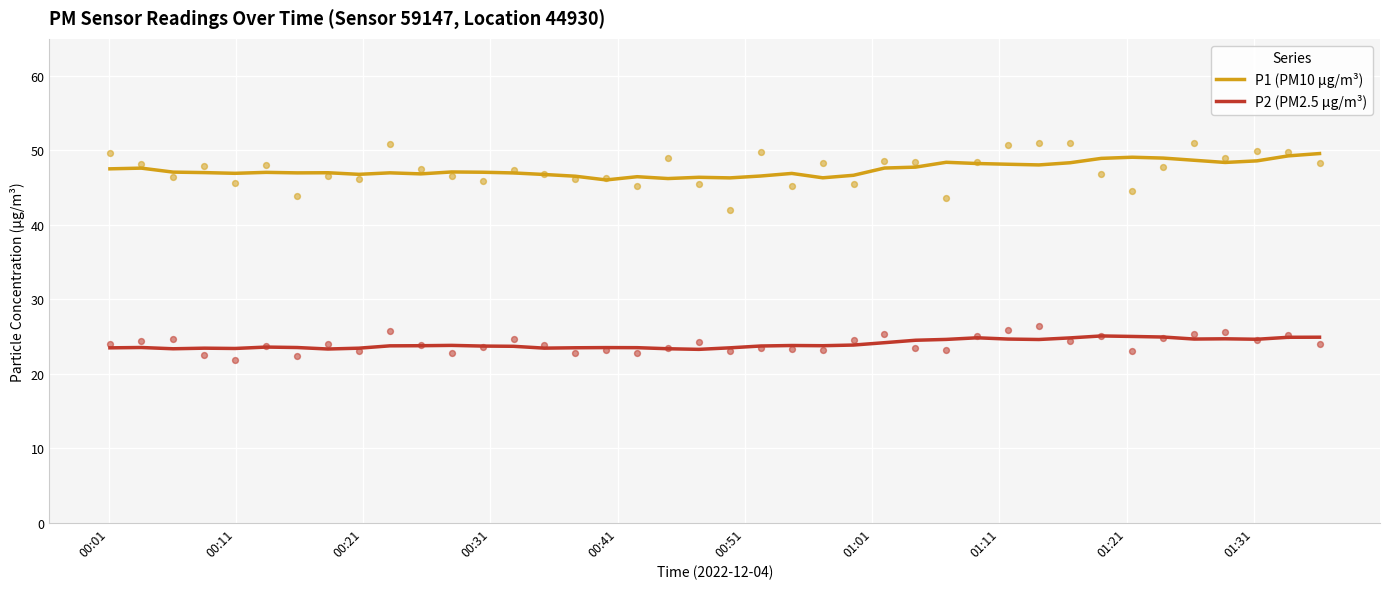

Which series reaches the minimum Y coordinate?

P2 (PM2.5 µg/m³)